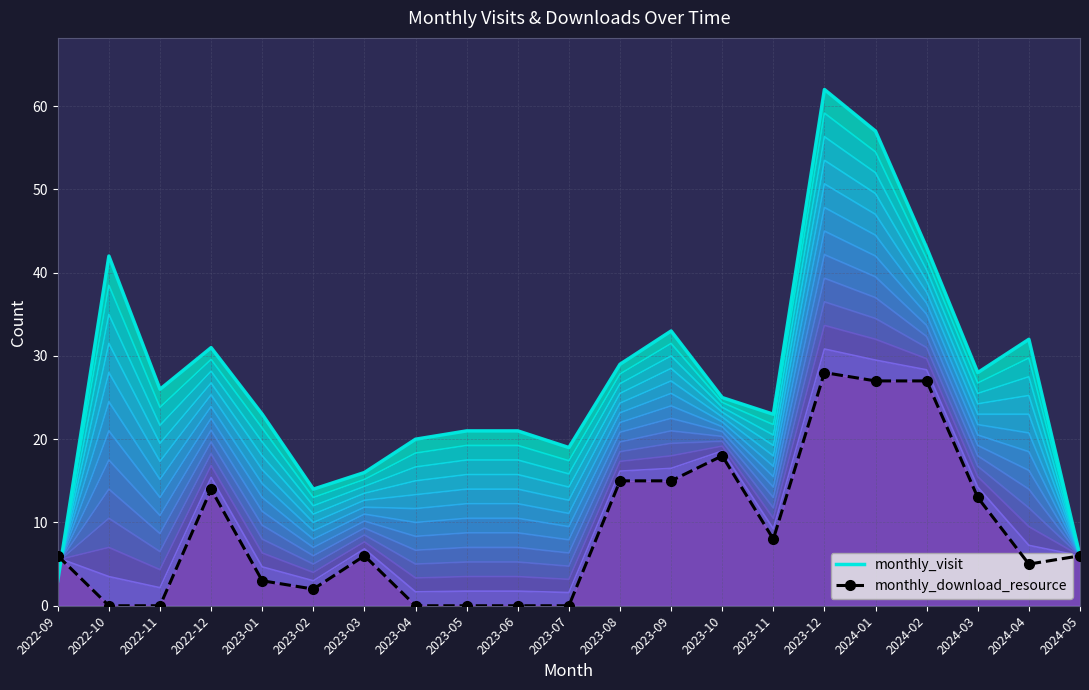

Rank the categories by value from lowest to highest.

2022-10, 2022-11, 2023-04, 2023-05, 2023-06, 2023-07, 2023-02, 2023-01, 2024-04, 2022-09, 2023-03, 2024-05, 2023-11, 2024-03, 2022-12, 2023-08, 2023-09, 2023-10, 2024-01, 2024-02, 2023-12